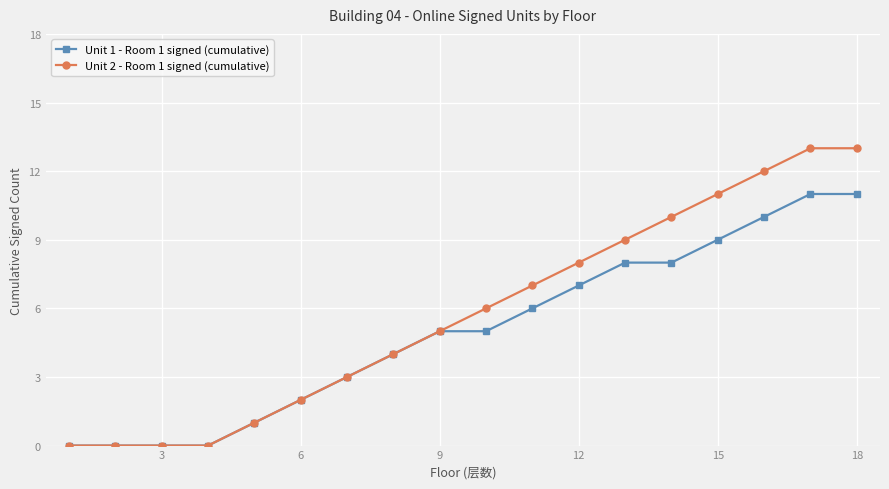

Which series has the widest spread of values?

Unit 2 - Room 1 signed (cumulative)